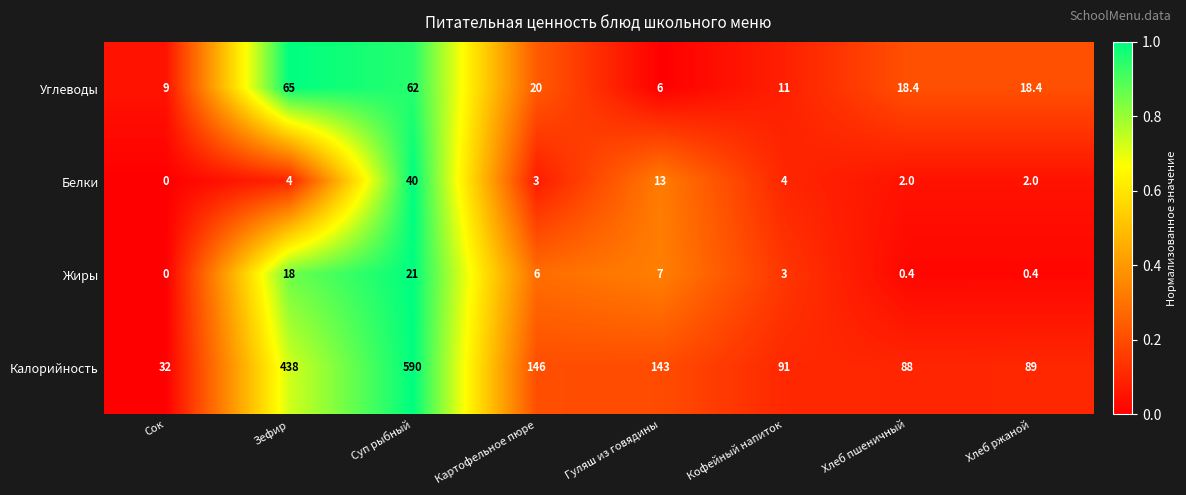

Count the number of categories in the chart.

8